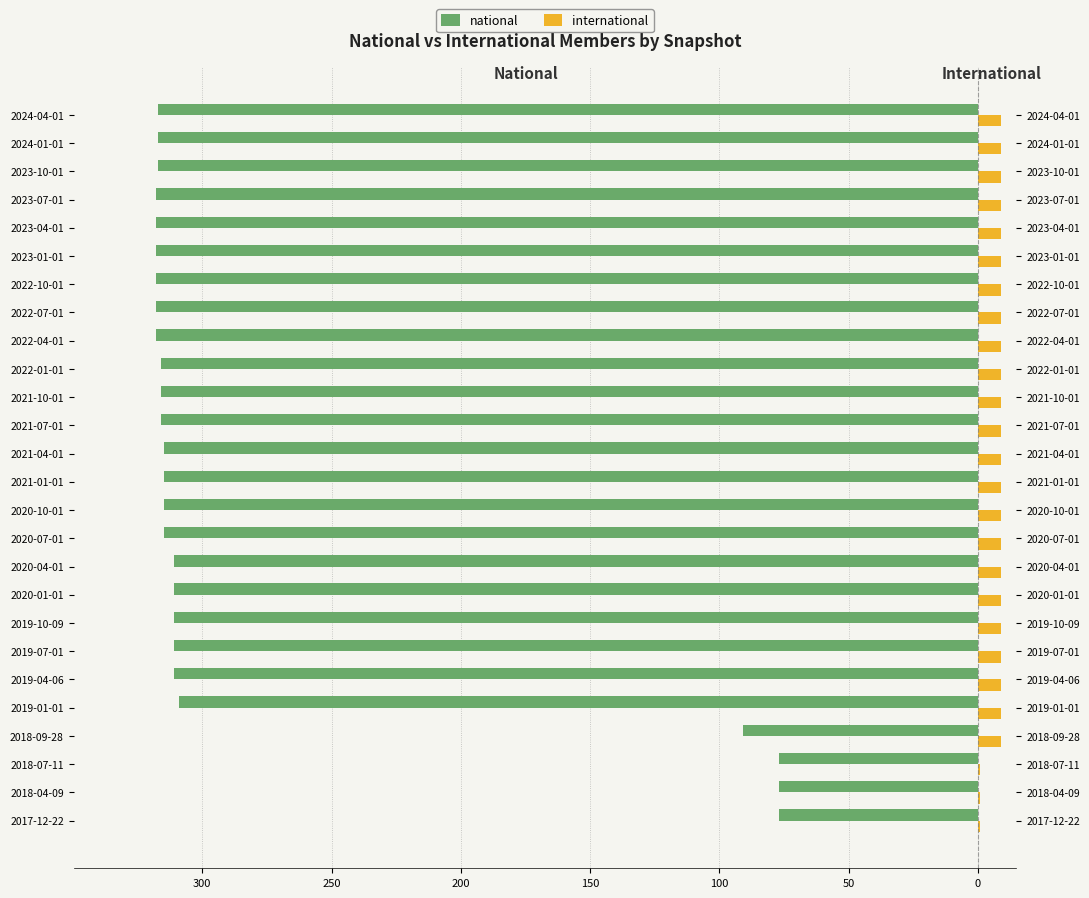

How many distinct data groups are displayed?

2